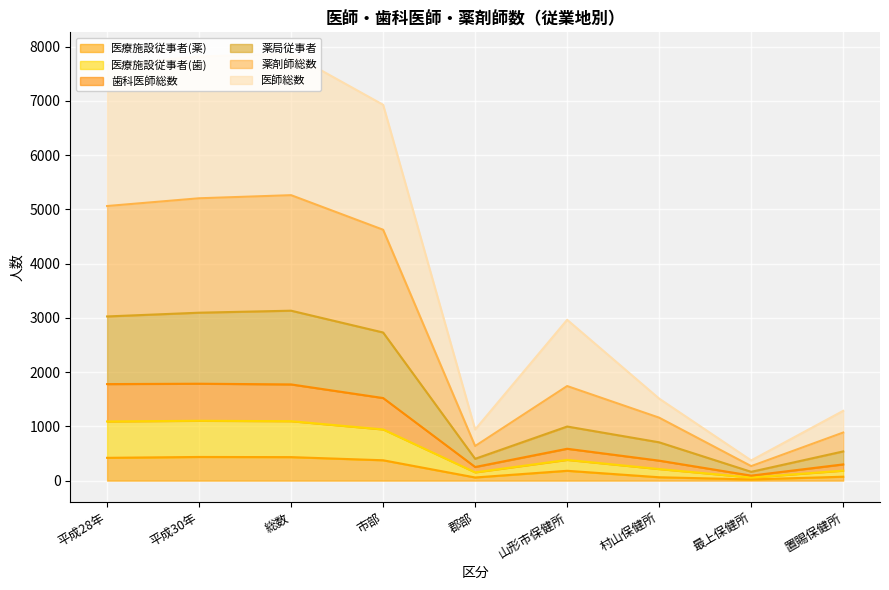

The value of 医療施設従事者(薬) at 平成30年 is 436. True or false?

True